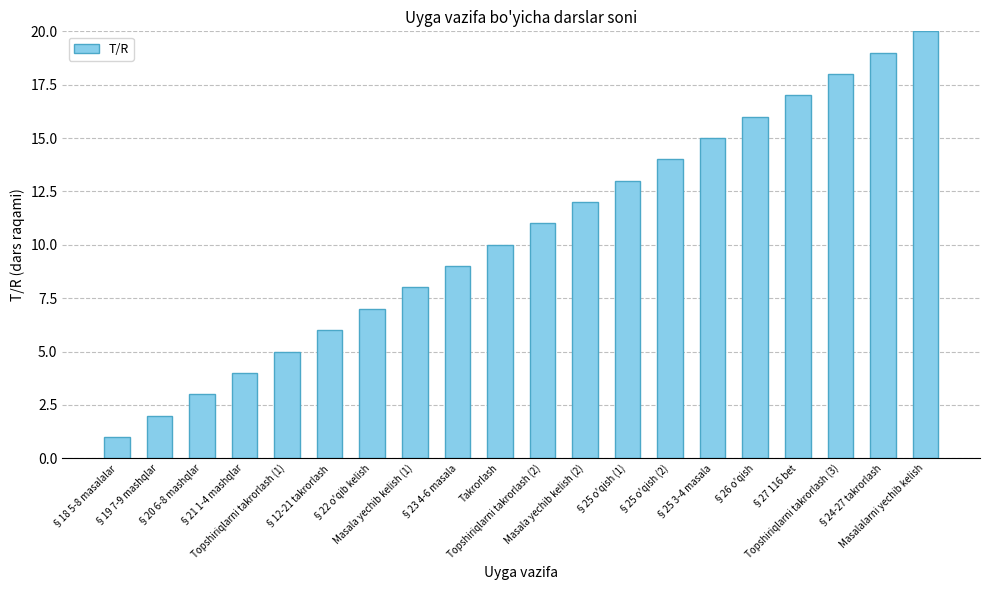

Reading left to right, extract all data points from this chart.

§18 5-8 masalalar=1	§19 7-9 mashqlar=2	§20 6-8 mashqlar=3	§21 1-4 mashqlar=4	Topshiriqlarni takrorlash (1)=5	§12-21 takrorlash=6	§22 o'qib kelish=7	Masala yechib kelish (1)=8	§23 4-6 masala=9	Takrorlash=10	Topshiriqlarni takrorlash (2)=11	Masala yechib kelish (2)=12	§25 o'qish (1)=13	§25 o'qish (2)=14	§25 3-4 masala=15	§26 o'qish=16	§27 116 bet=17	Topshiriqlarni takrorlash (3)=18	§24-27 takrorlash=19	Masalalarni yechib kelish=20